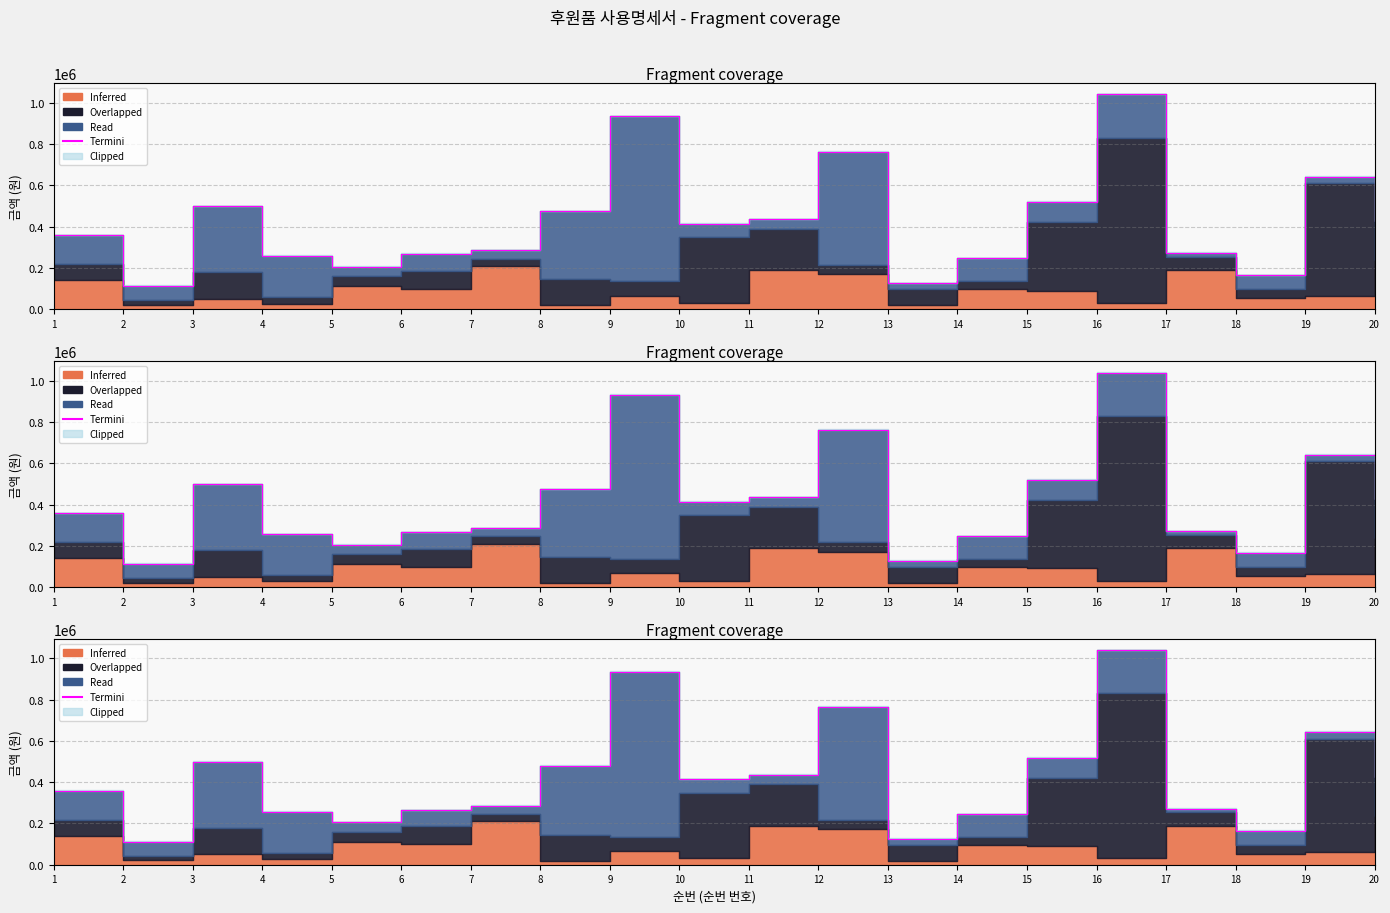

What is the ratio of the value at 5 to the value at 17?

0.8